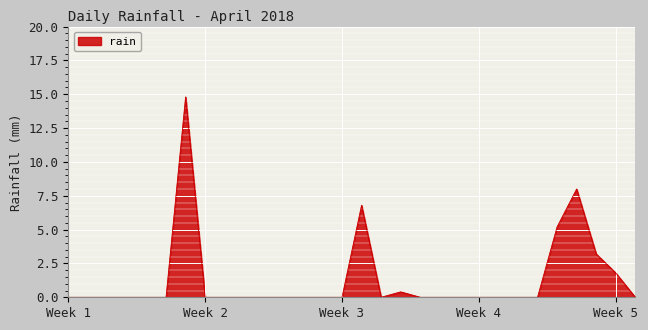

What is the difference between the maximum and minimum values?

14.8